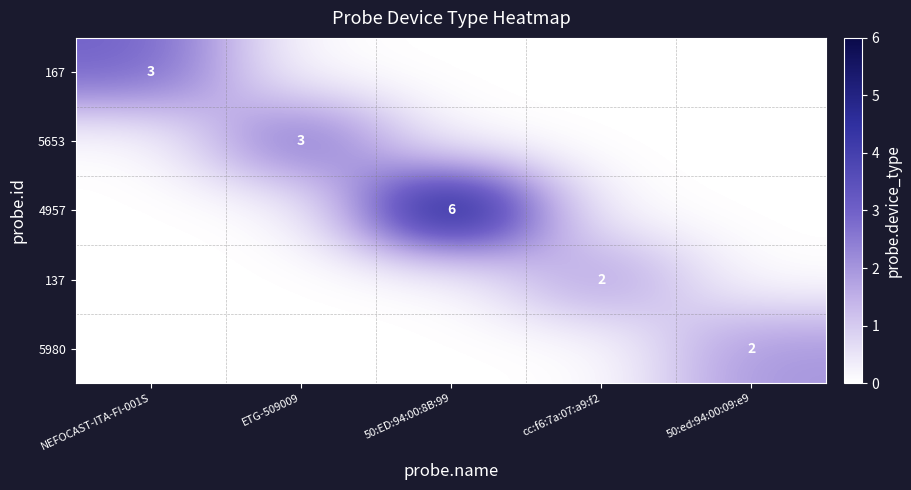

List the series in order of their peak value, highest first.

4957, 167, 5653, 137, 5980